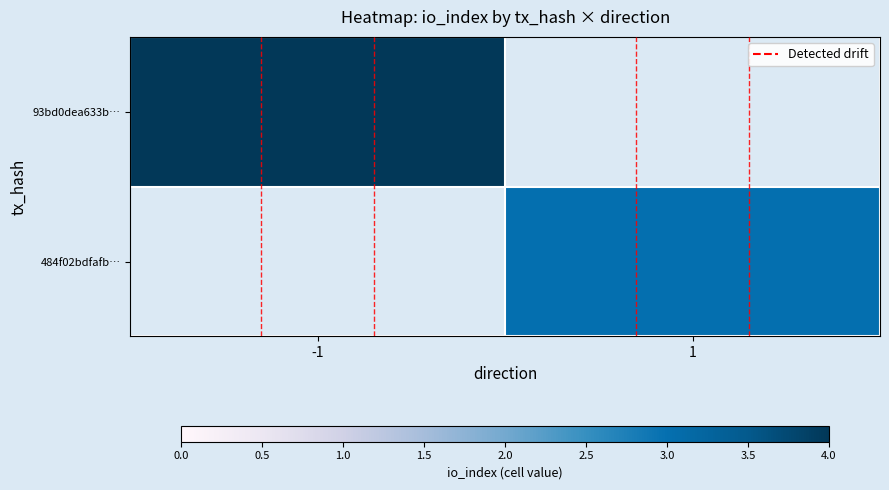

Rank the categories by 484f02bdfafb… value from highest to lowest.

-1, 1